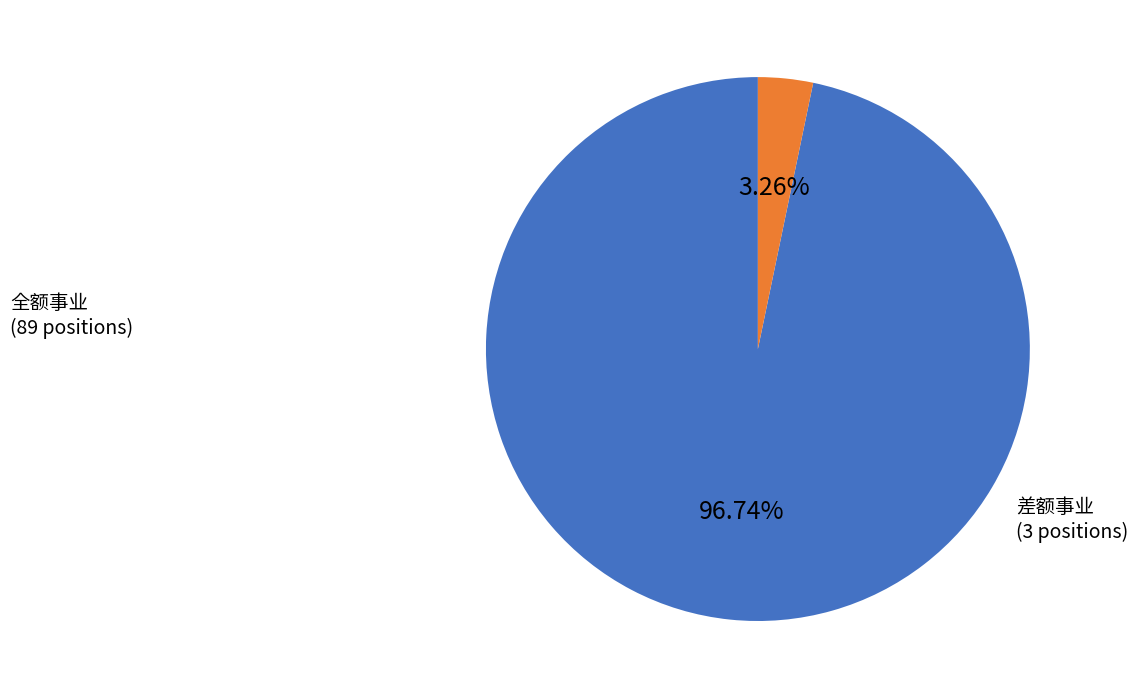

To the nearest percent, what is the average slice percentage?

50%